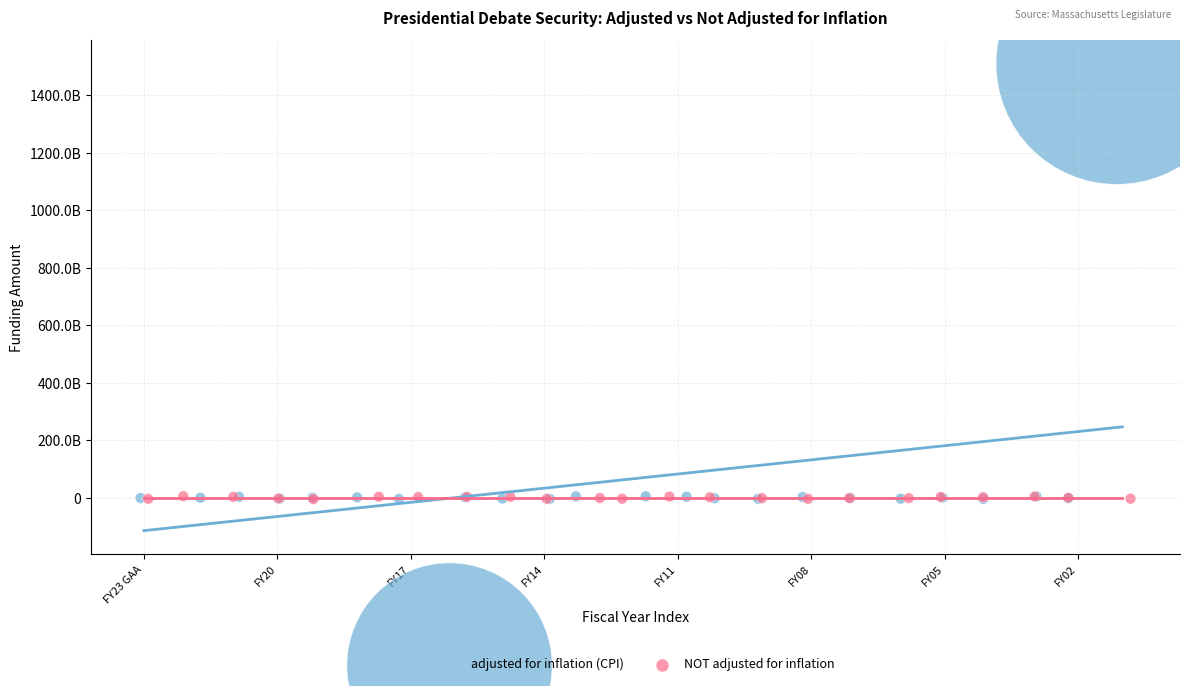

Which series contains the highest Y value?

adjusted for inflation (CPI)